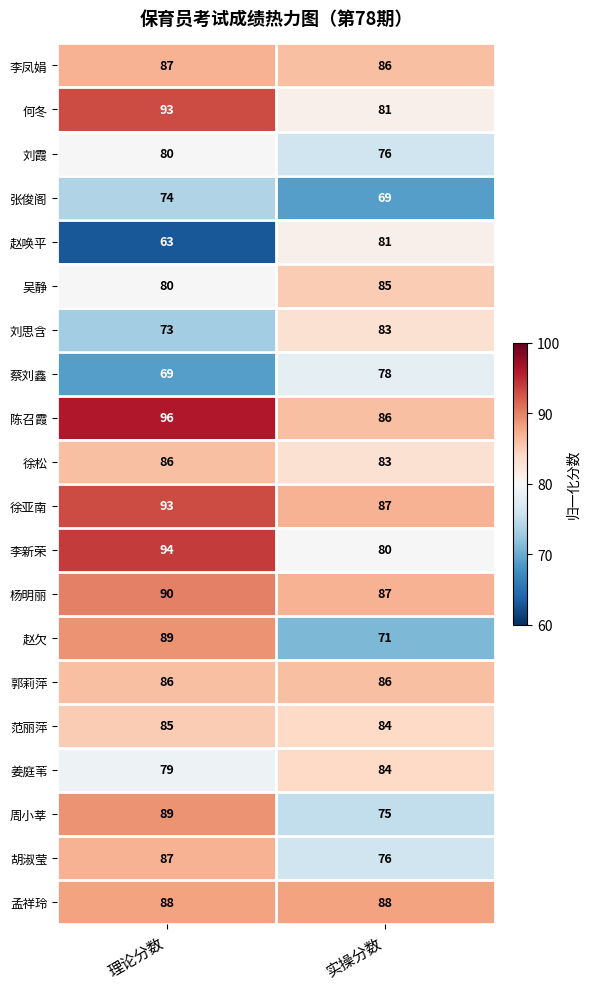

What is the total value across all series at 实操分数?

1626